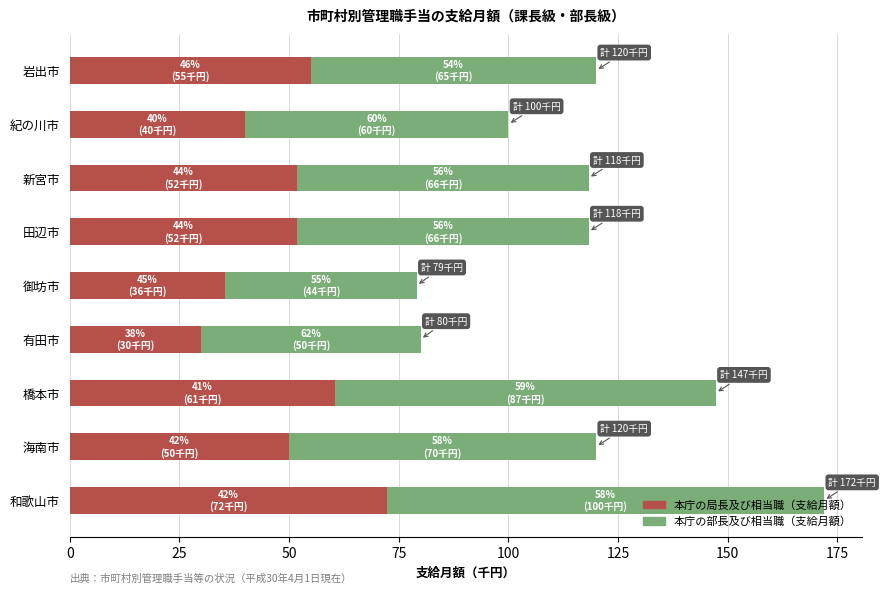

How many series are shown in this chart?

2